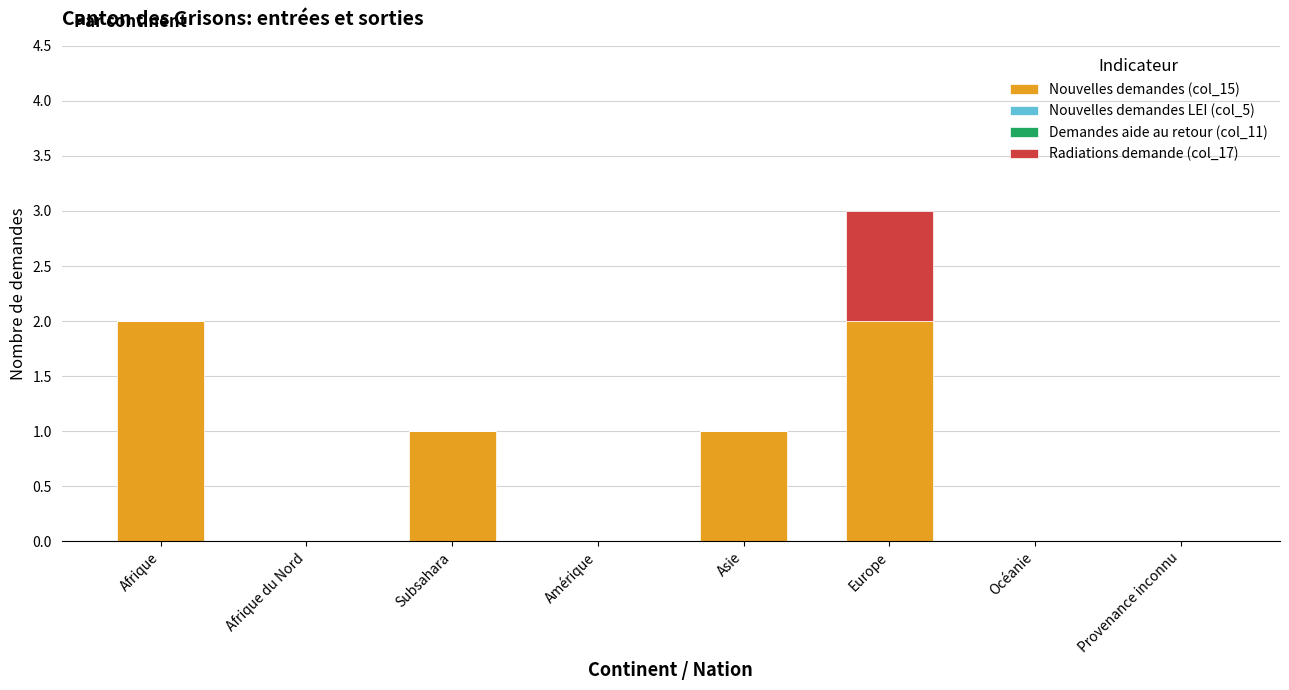

How many distinct data groups are displayed?

2